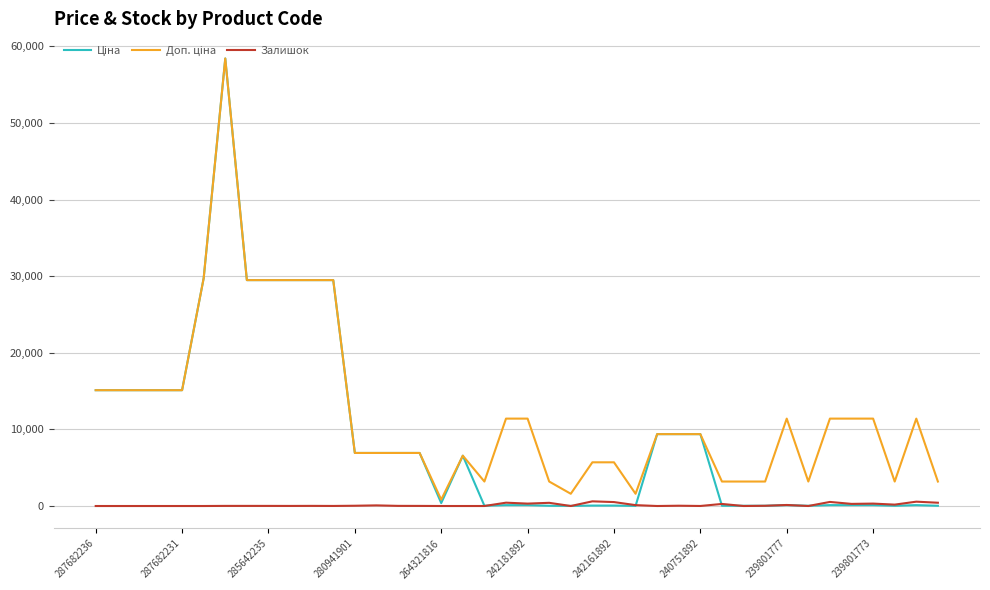

What is the maximum value shown in the chart?

58426.5